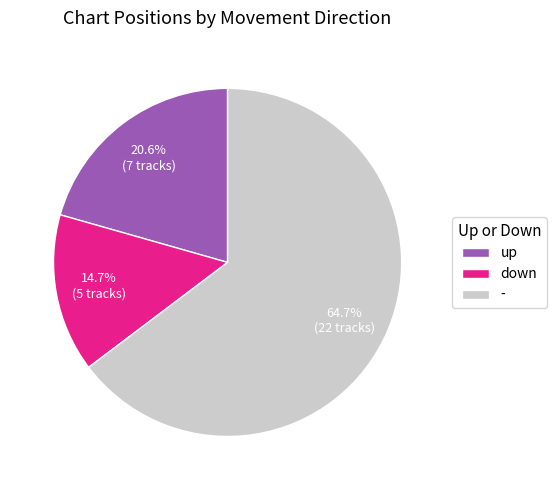

Which slice is the largest?

-